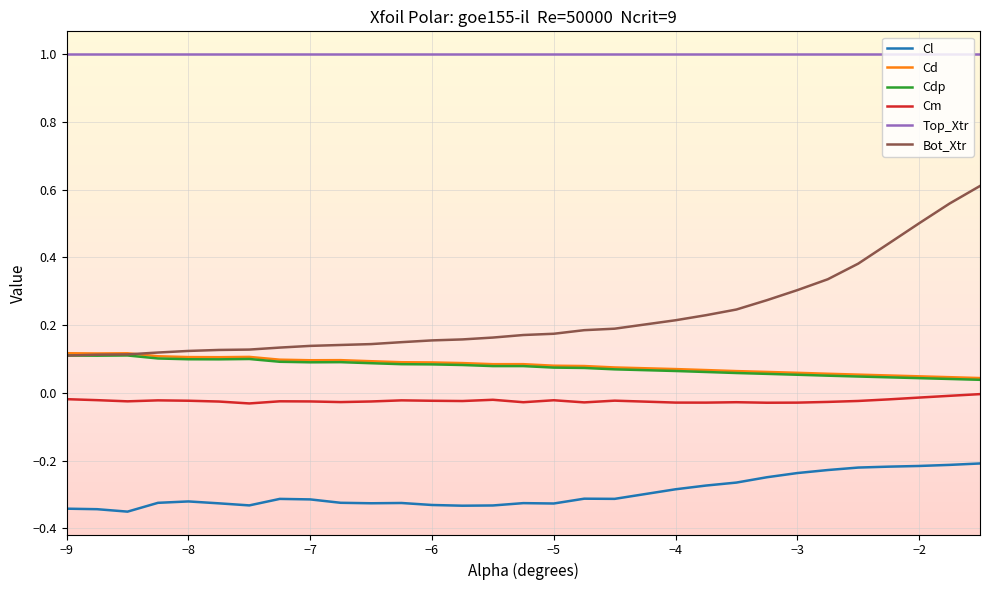

Which series has the largest total across all categories?

Top_Xtr